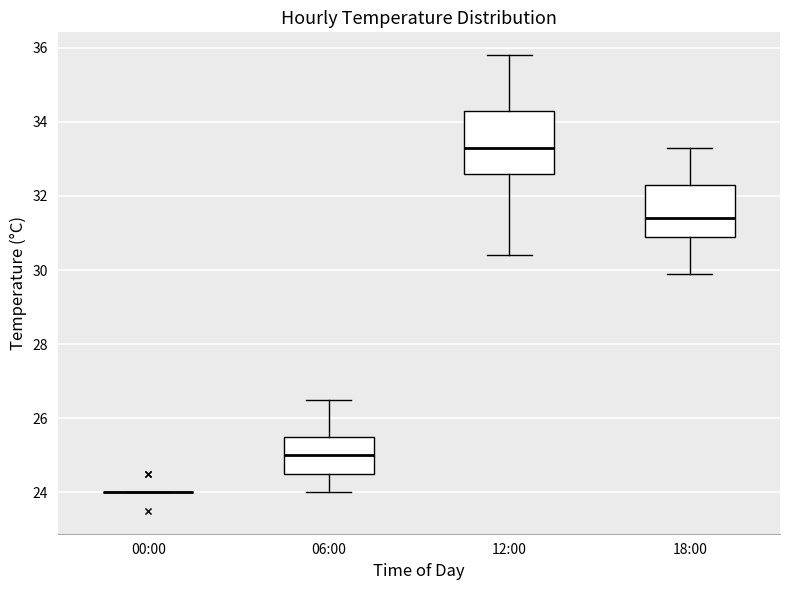

Reading left to right, read every box against the y-axis: the position of its median line, the range the box covers, and the ends of its whiskers. The values are not printed on the chart, so give them approximately, as read against the axis.

00:00: box collapsed to a line at 24.0, whiskers 24.0 to 24.0
06:00: median 25.0, box 24.6 to 25.6, whiskers 24.0 to 26.6
12:00: median 33.4, box 32.6 to 34.4, whiskers 30.4 to 35.8
18:00: median 31.4, box 31.0 to 32.4, whiskers 30.0 to 33.4